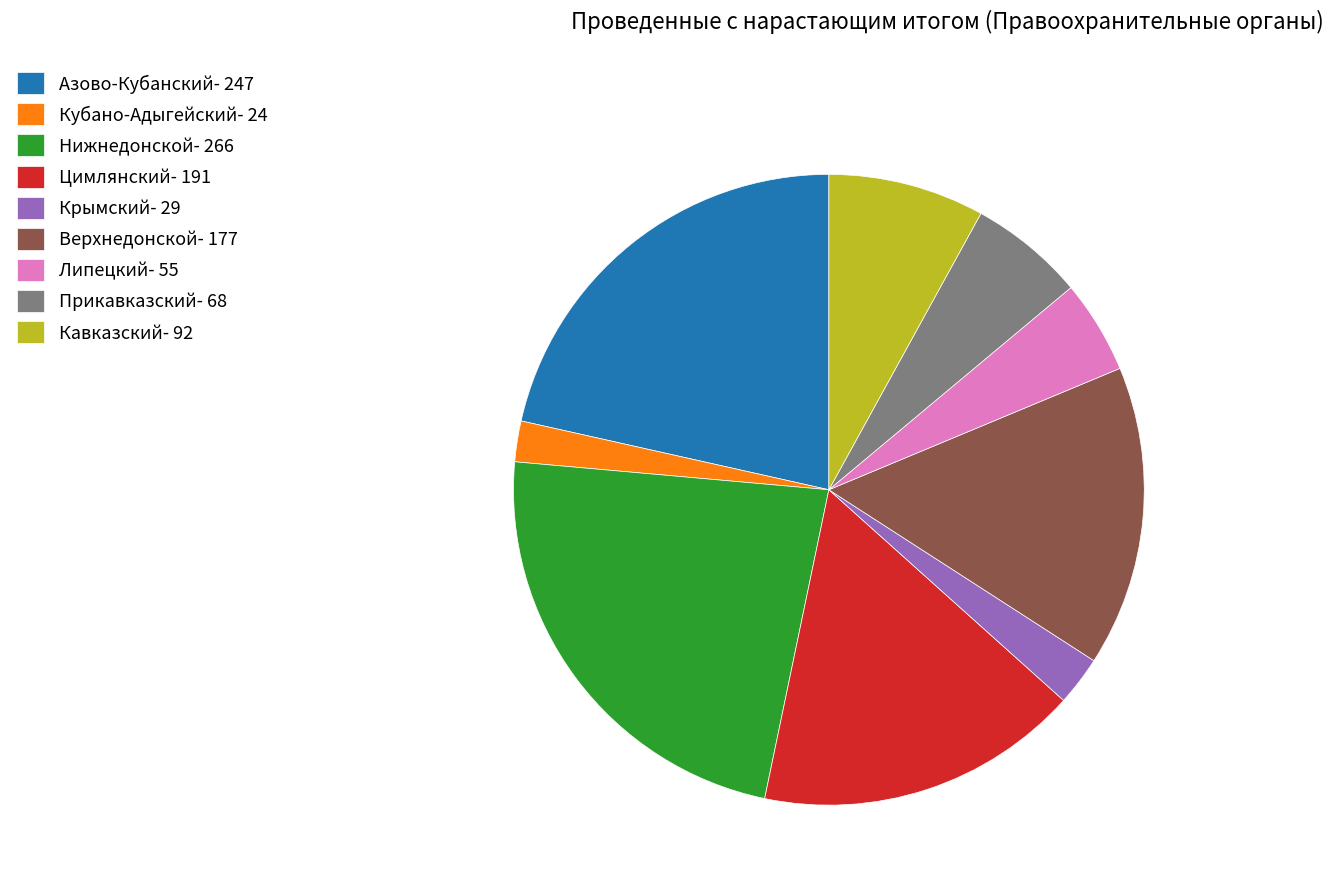

Is there a majority slice in this chart?

No